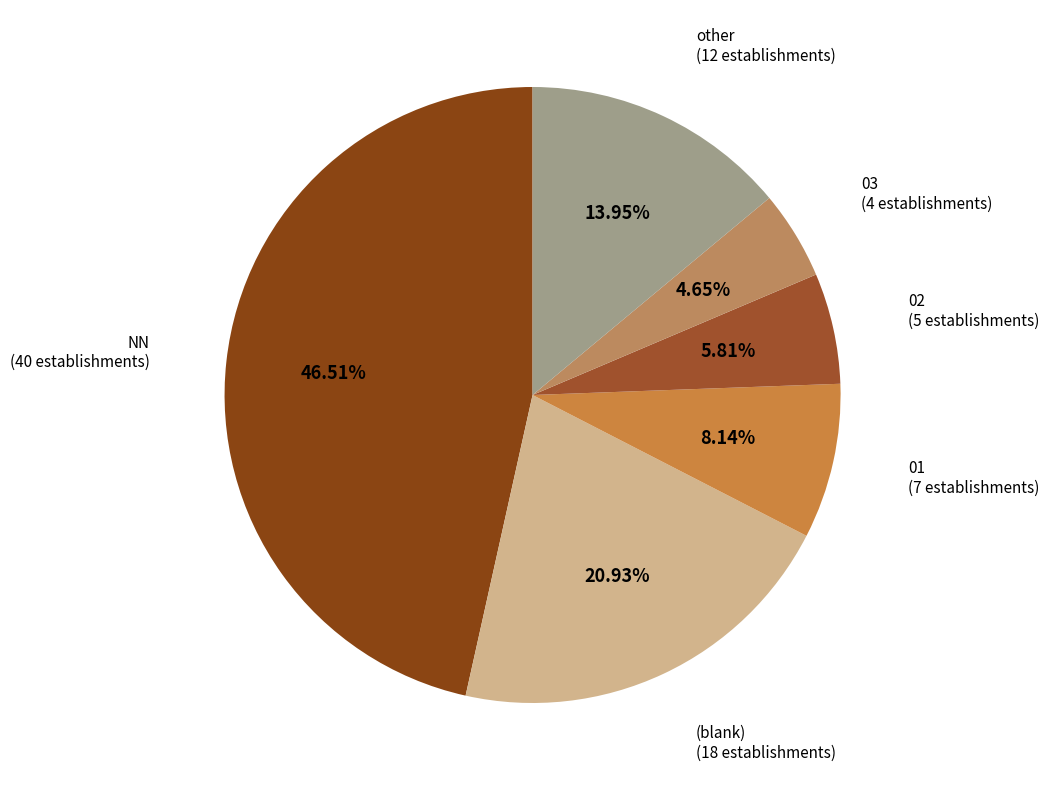

Is there any slice that represents more than half of the pie?

No